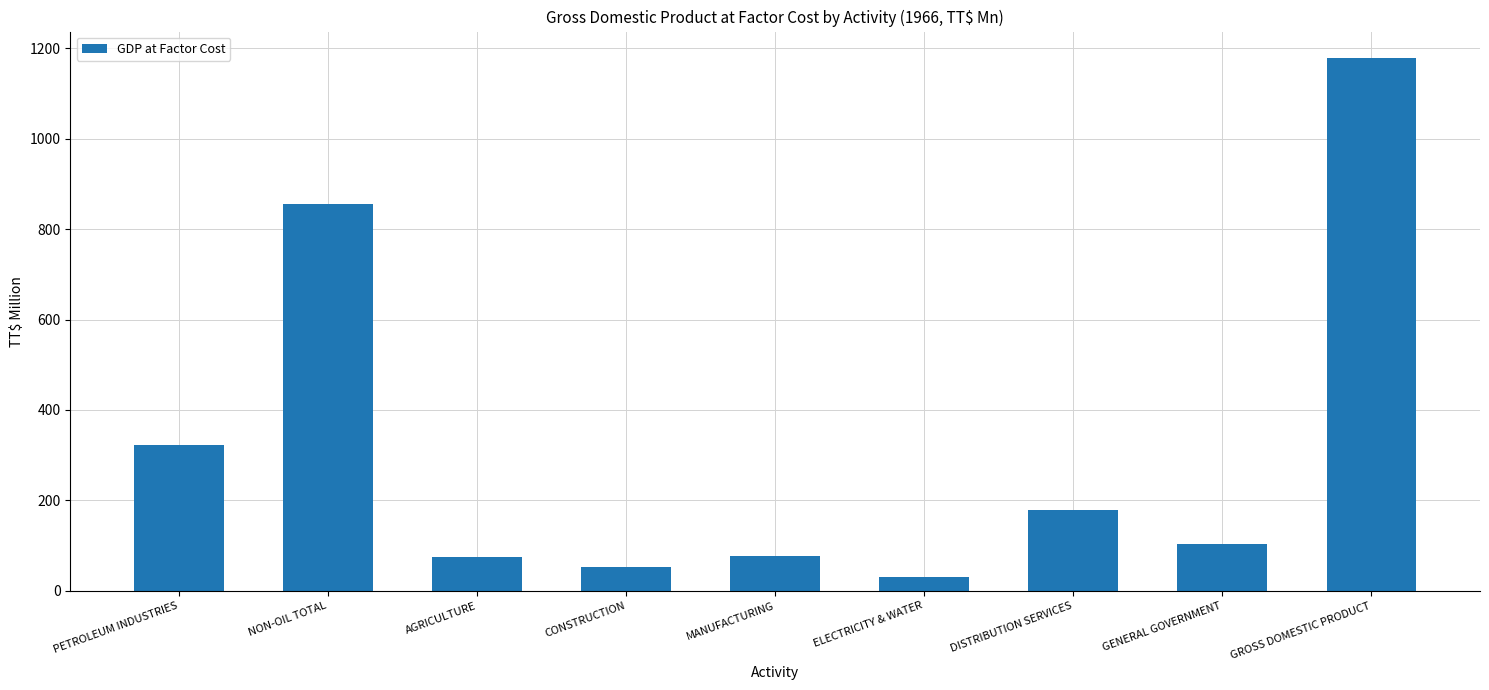

How many bars are there in total?

9